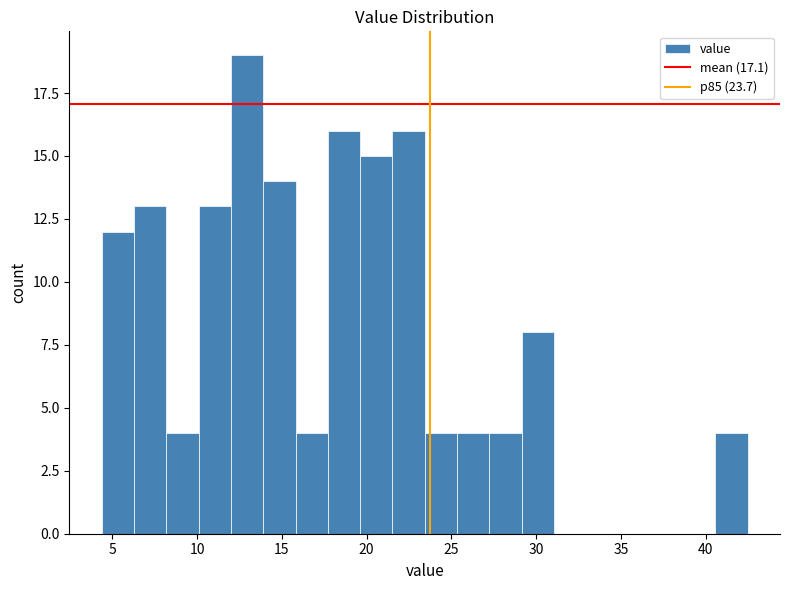

Read against the x-axis, roughly where is the centre of the tallest bar?

13.0